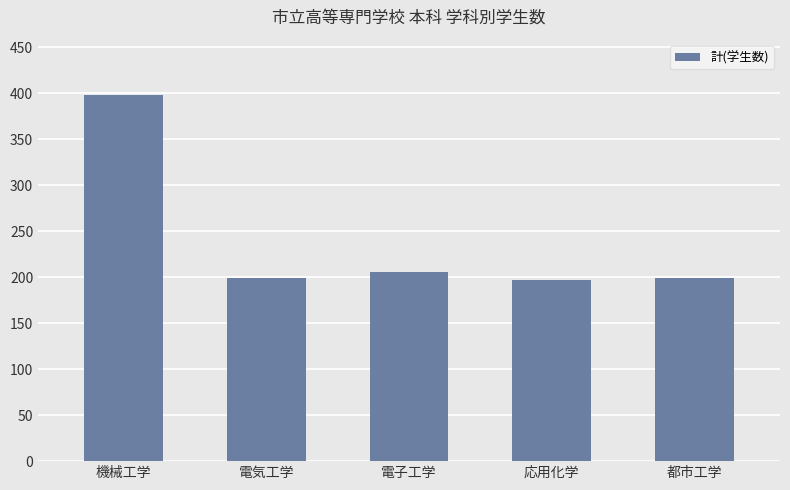

What value does the data have at 電気工学?

199